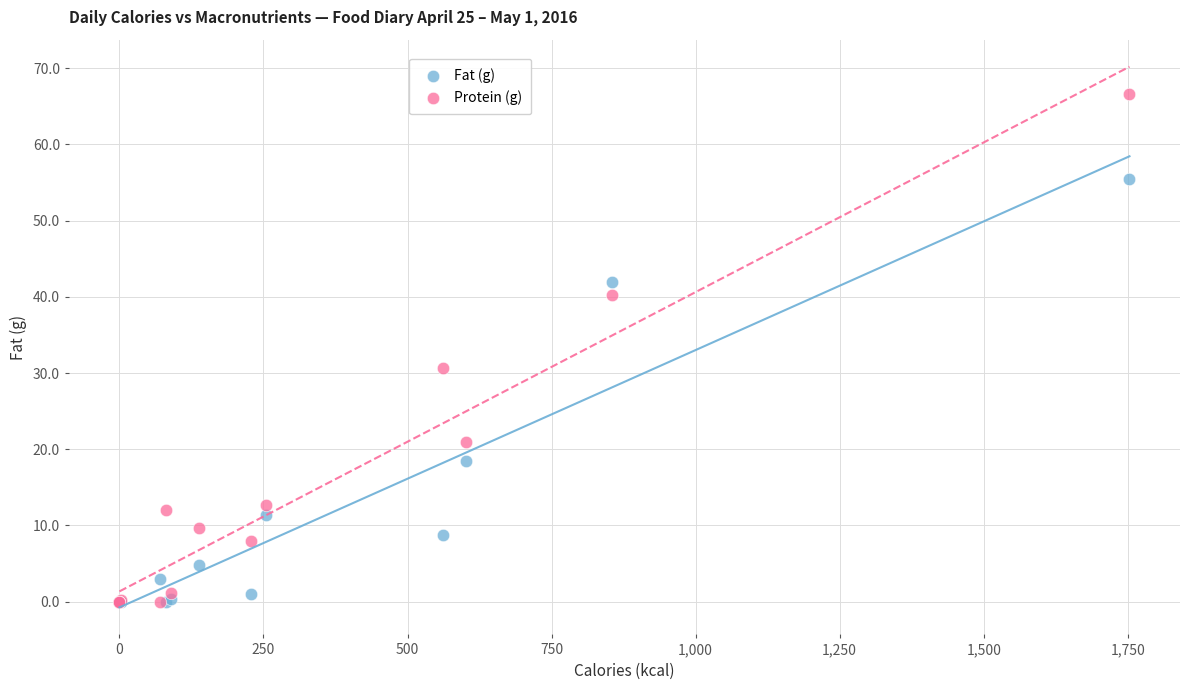

In the Protein (g) series, what Y value is closest to 33?

30.6